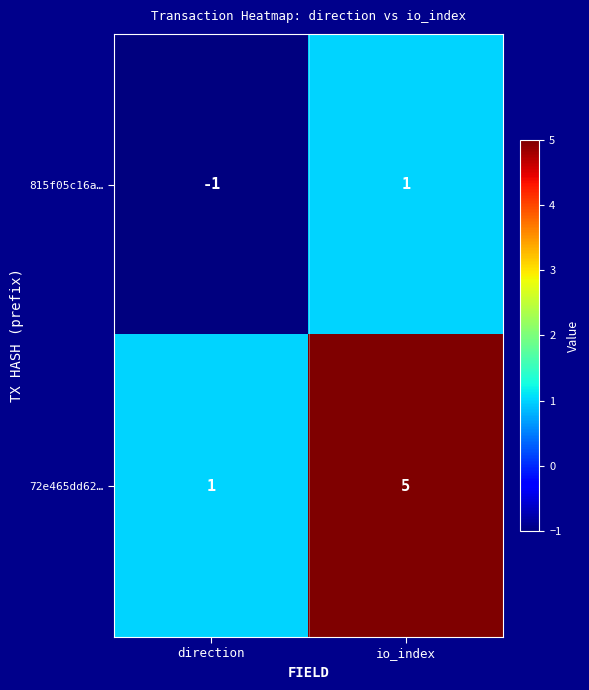

Which series has the widest spread of values?

72e465dd62…